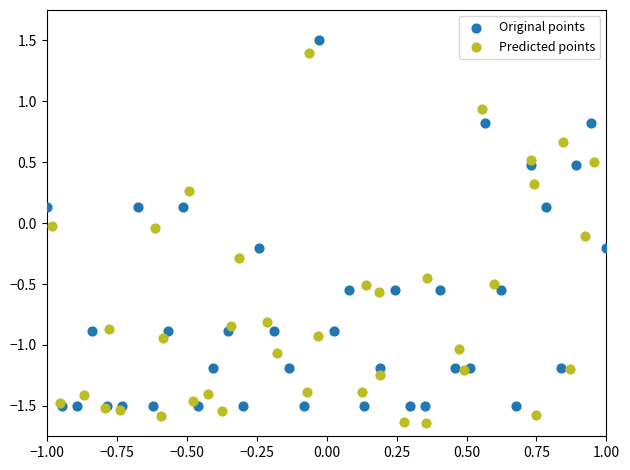

Which series has the largest Y range (max minus min)?

Predicted points